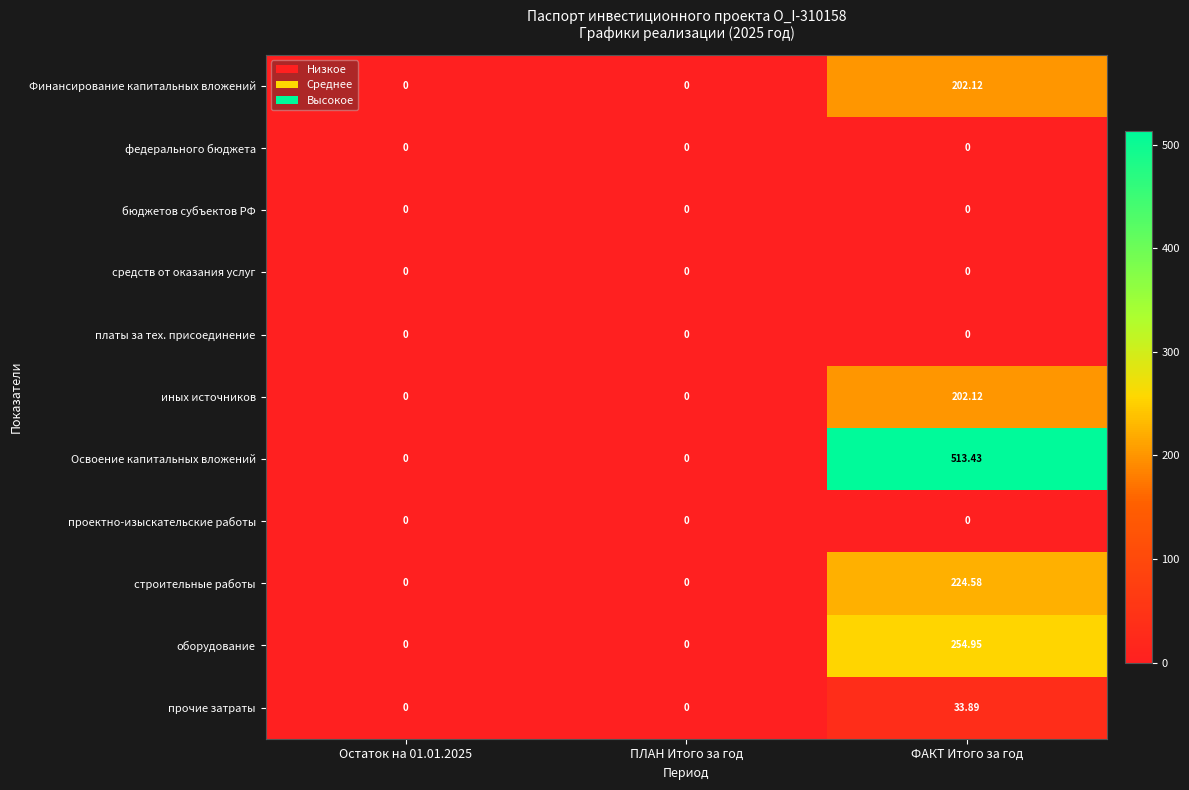

Which series has the largest range (max minus min)?

Освоение капитальных вложений